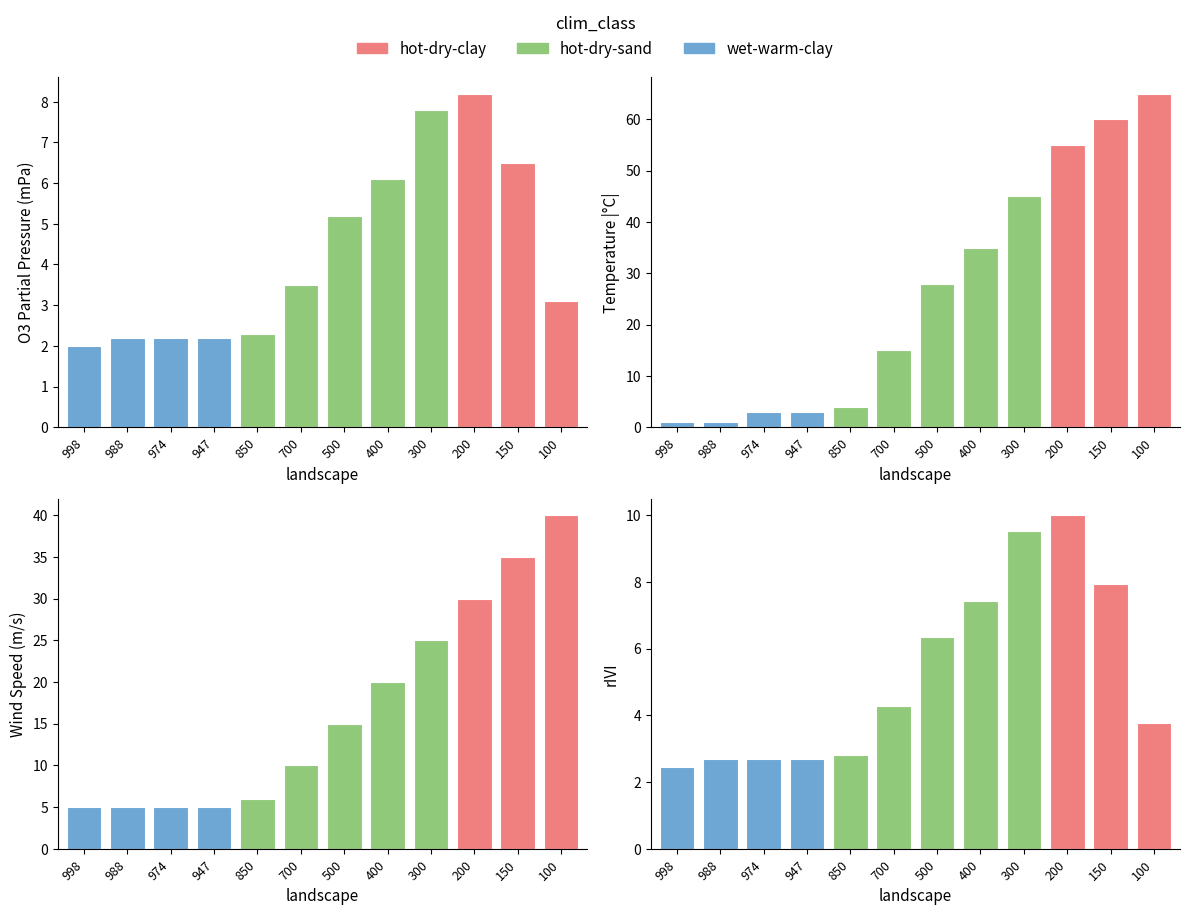

At which category is the sum across all series the highest?

100